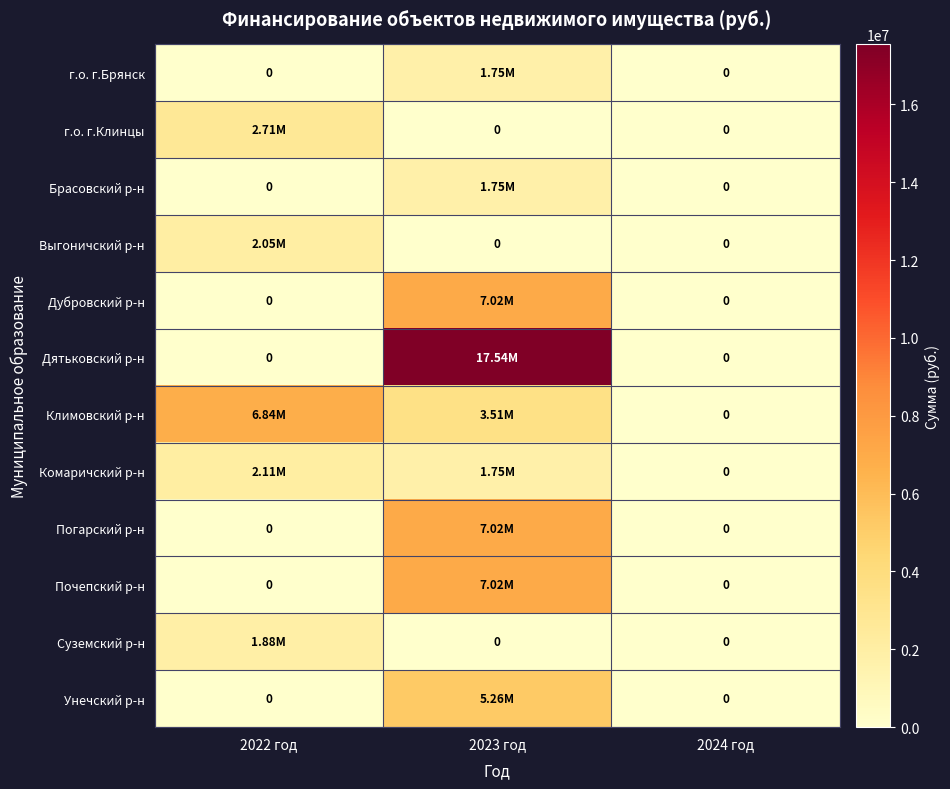

Count the Дубровский р-н values in the range 0 to 7015788.

3